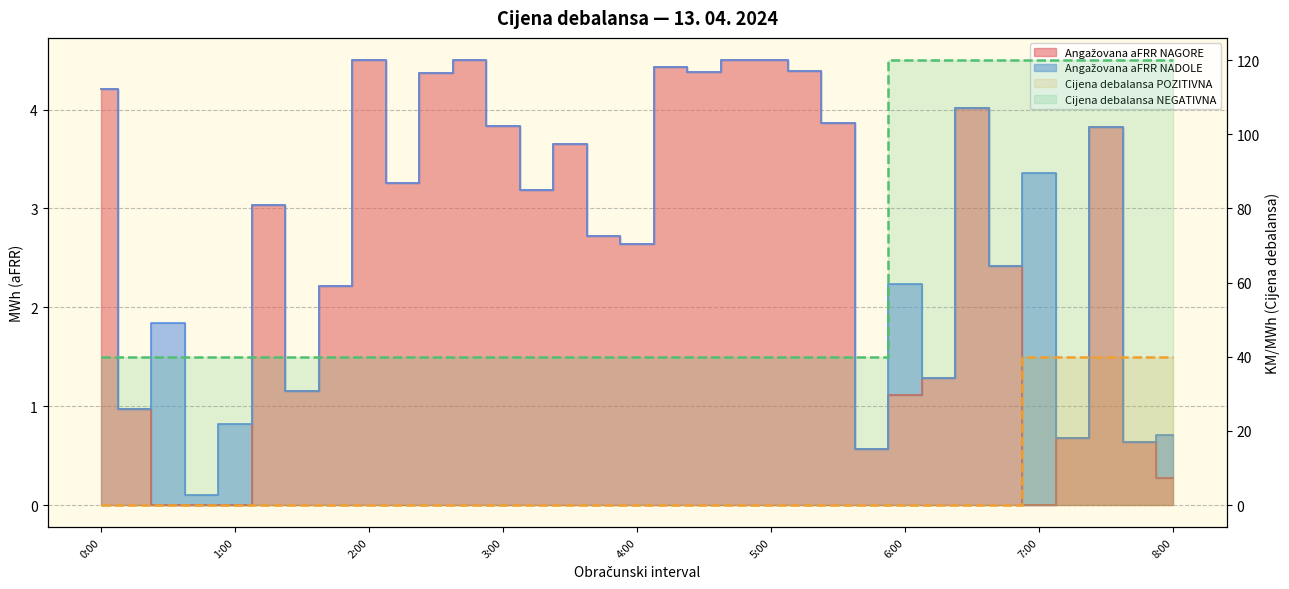

True or false: Angažovana aFRR NAGORE and Cijena debalansa NEGATIVNA cross at least once.

False